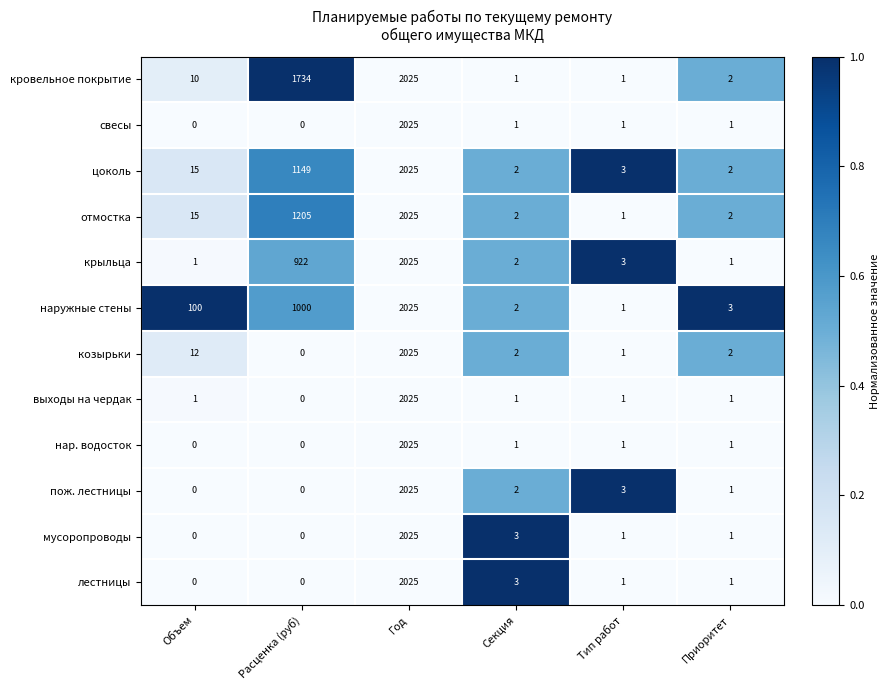

What is the maximum value for мусоропроводы?

2025